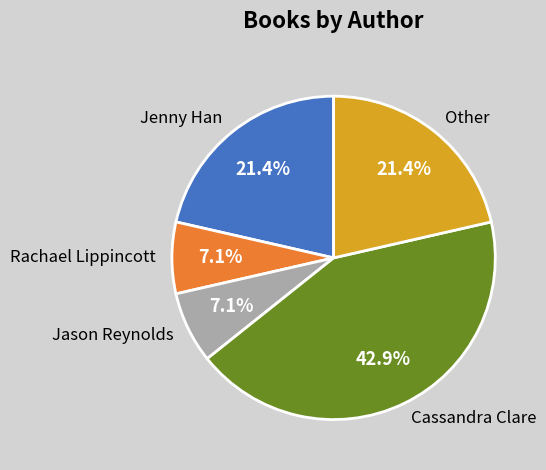

Between Cassandra Clare and Rachael Lippincott, which is larger?

Cassandra Clare